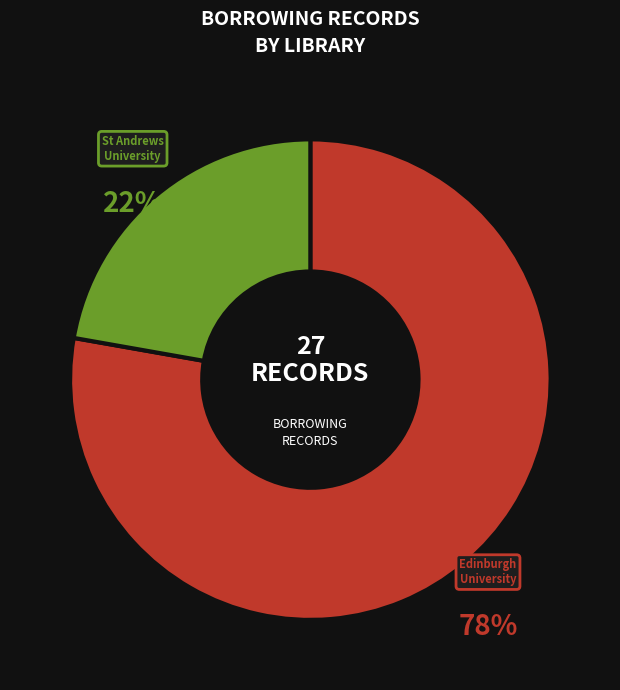

To the nearest percent, what is the average slice percentage?

50%